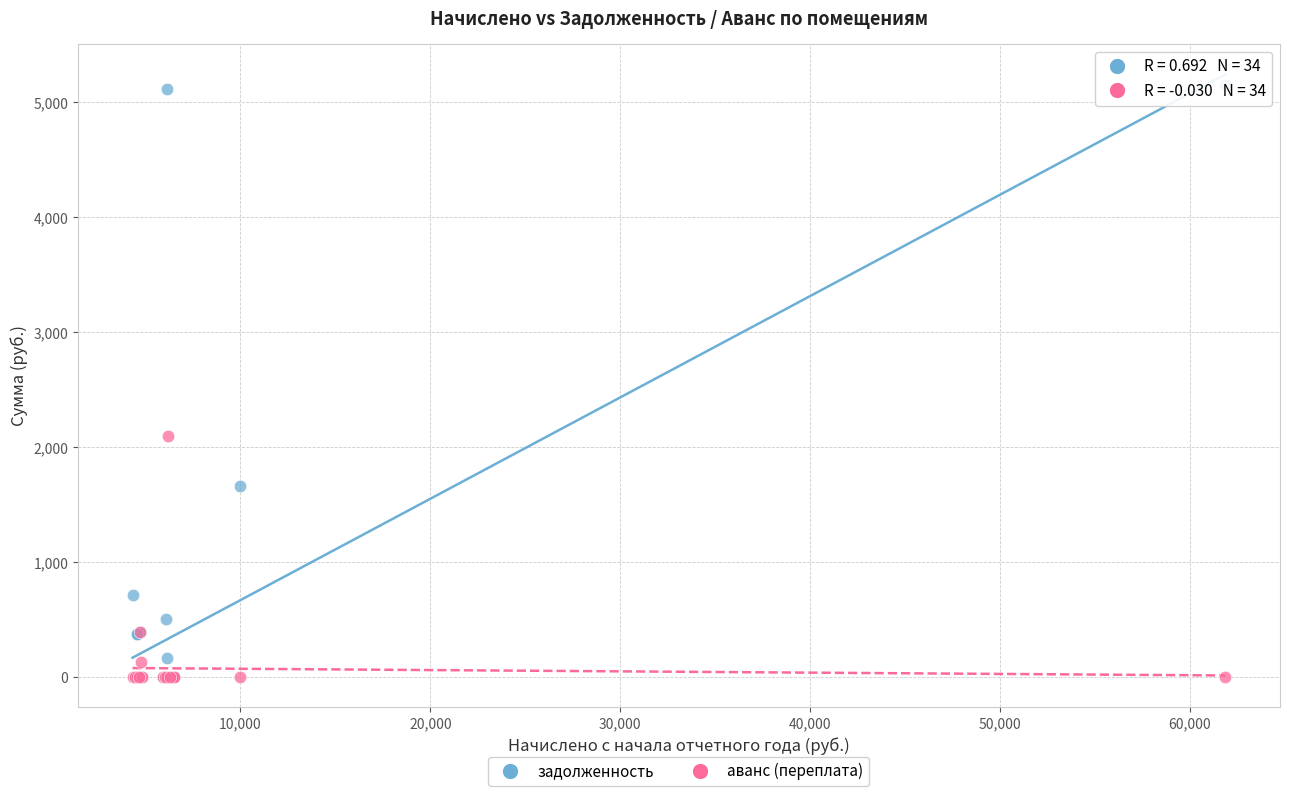

In the задолженность series, what Y value is closest to 2577?

1661.4